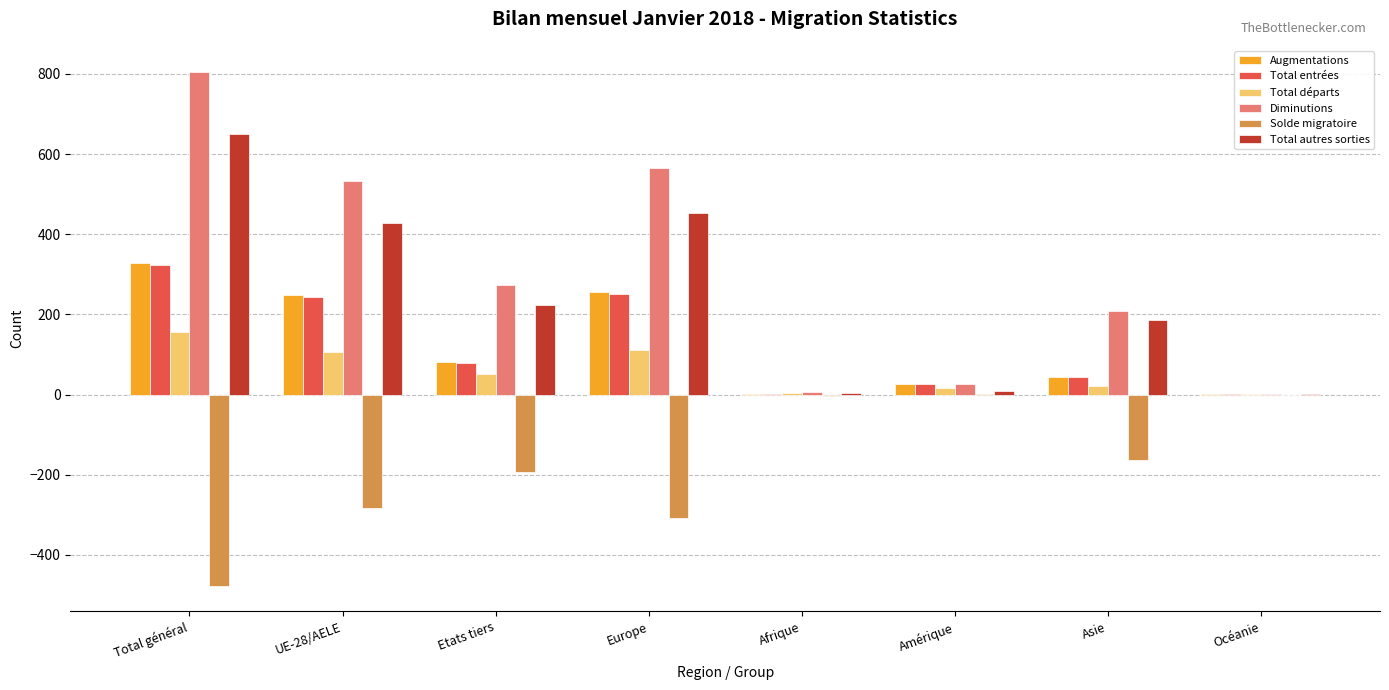

Which category has the highest value across all series?

Total général